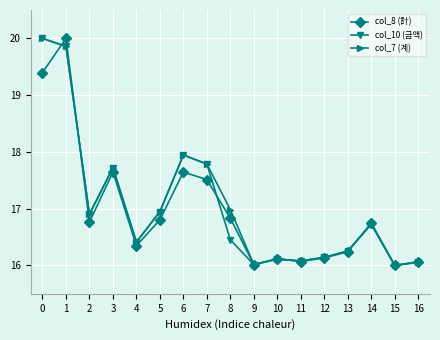

True or false: col_10 (금액) has more than 2 interior local peaks.

True